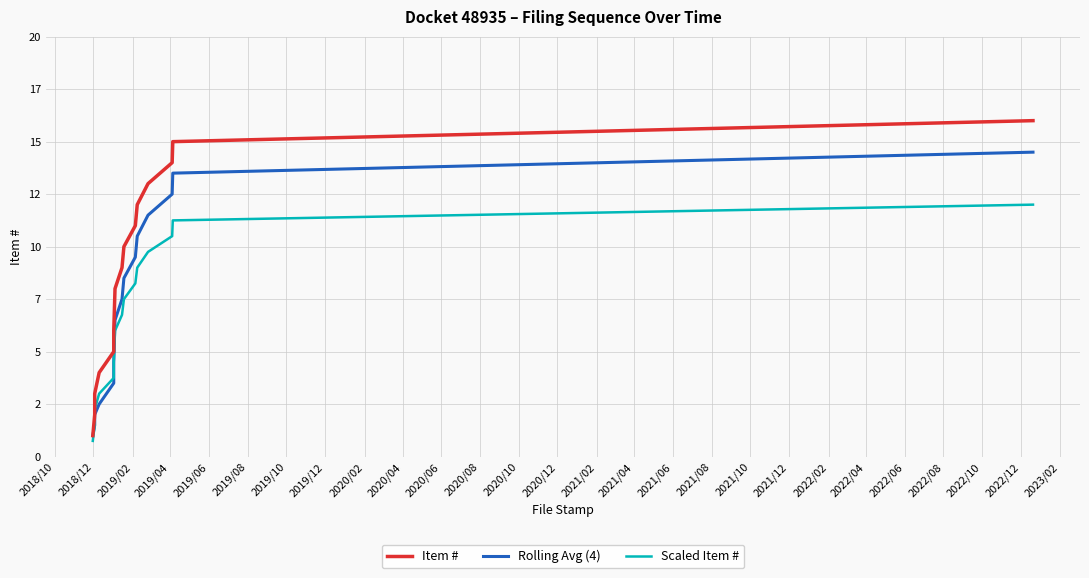

What is the difference between the second highest and second lowest values in the Scaled Item # series?

9.8